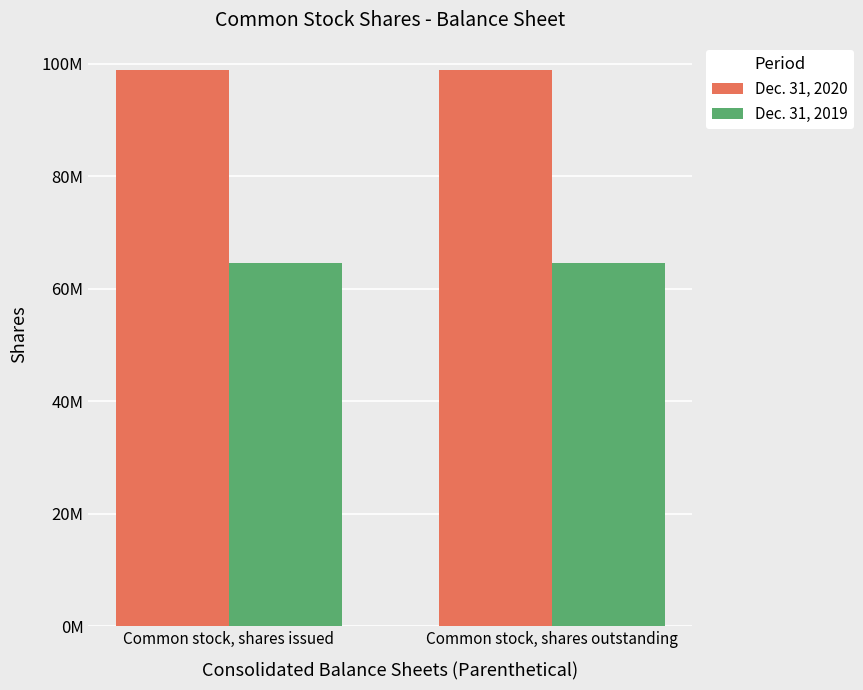

Reading right to left, list all the values displayed in this chart.

Dec. 31, 2020: 98852696	98852696
Dec. 31, 2019: 64672893	64672893